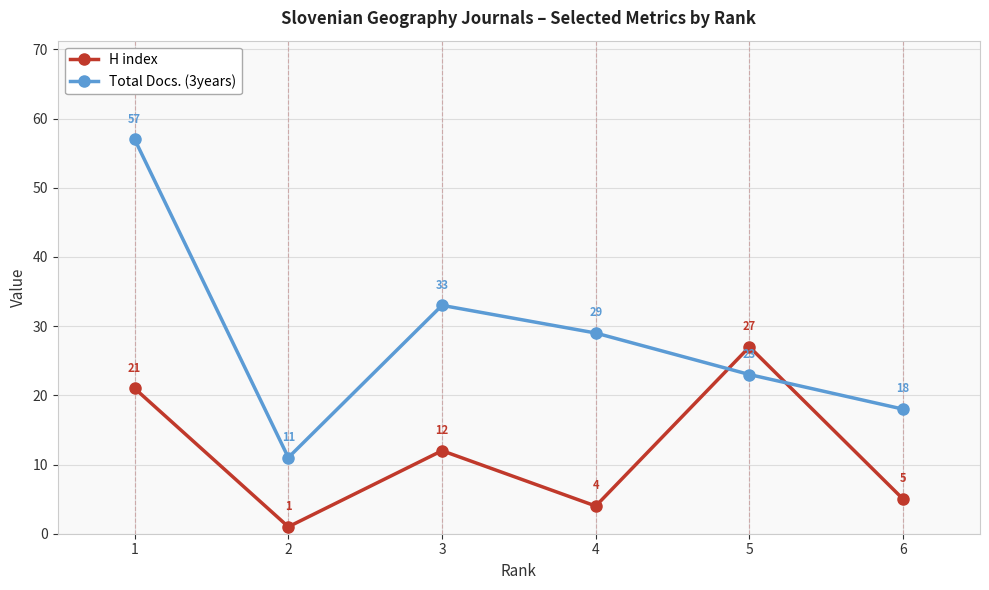

Reading right to left, list all the values displayed in this chart.

H index: 6=5	5=27	4=4	3=12	2=1	1=21
Total Docs. (3years): 6=18	5=23	4=29	3=33	2=11	1=57